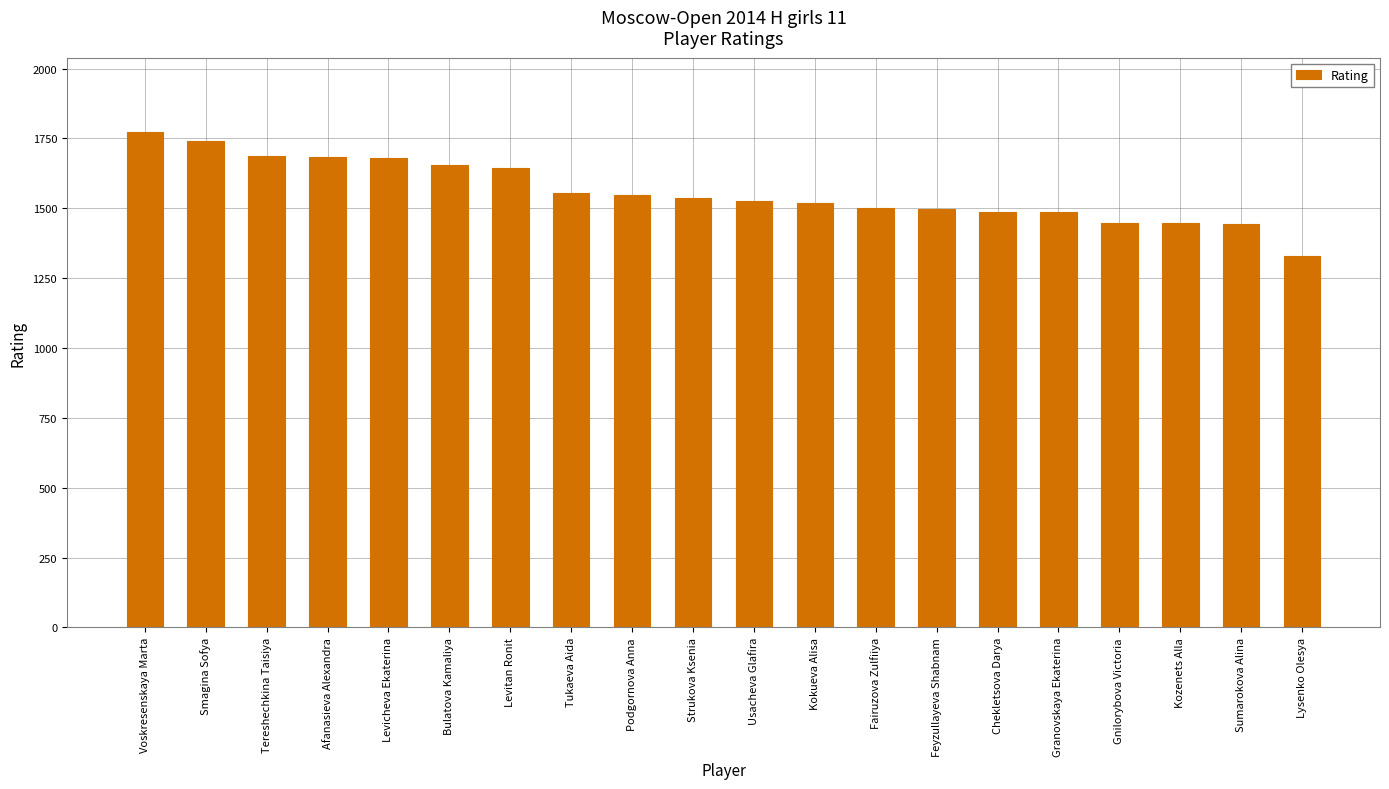

Does the chart contain any negative values?

No